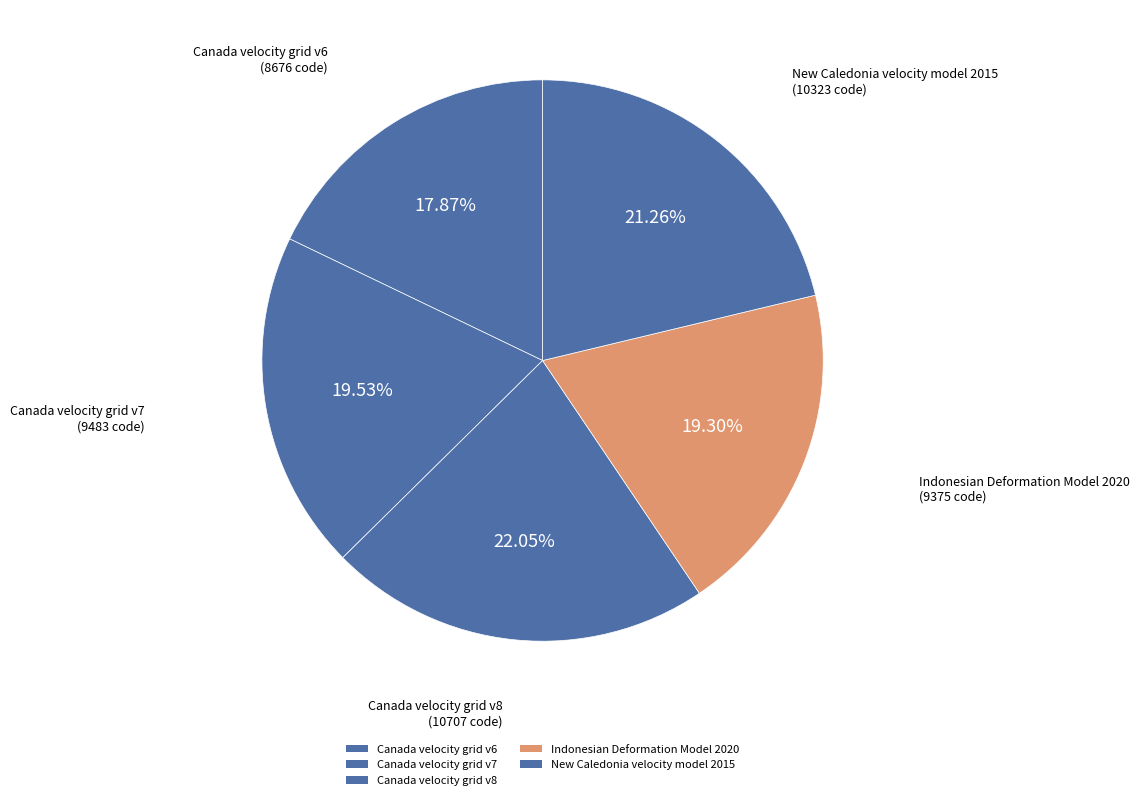

How much of the chart is everything except New Caledonia velocity model 2015?

78.7%